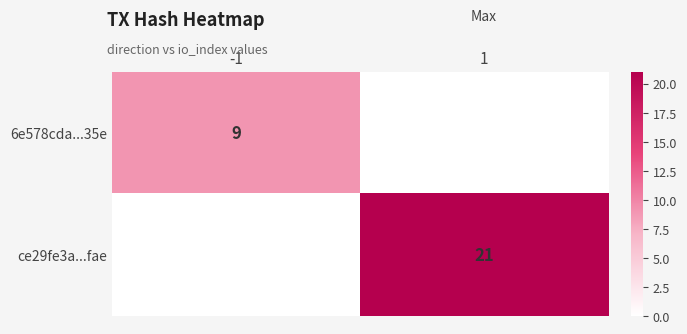

At how many categories does at least one series exceed 4?

2